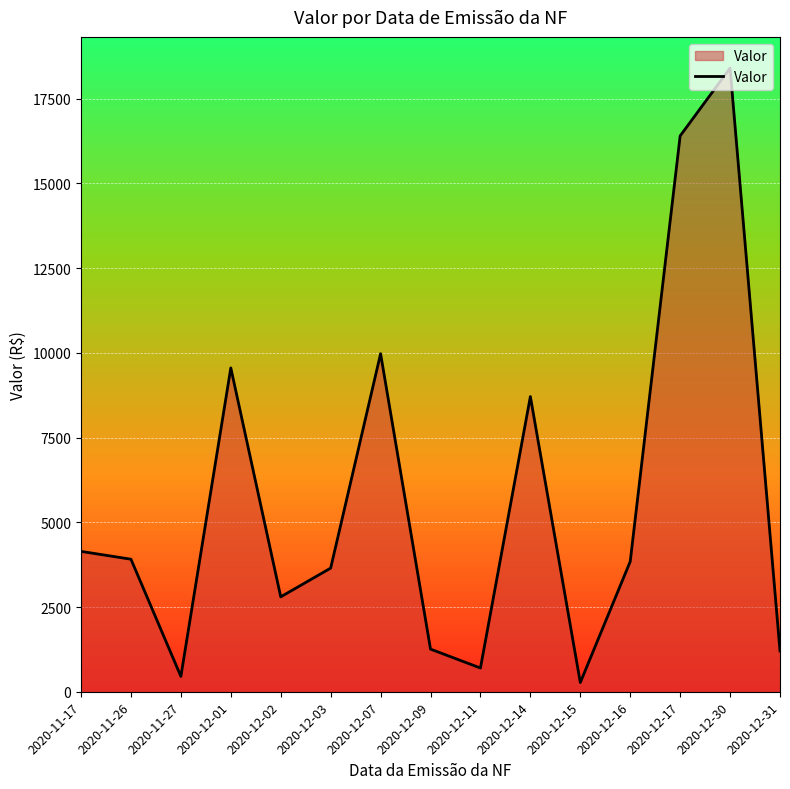

At which label is the value closest to 9335?

2020-12-01